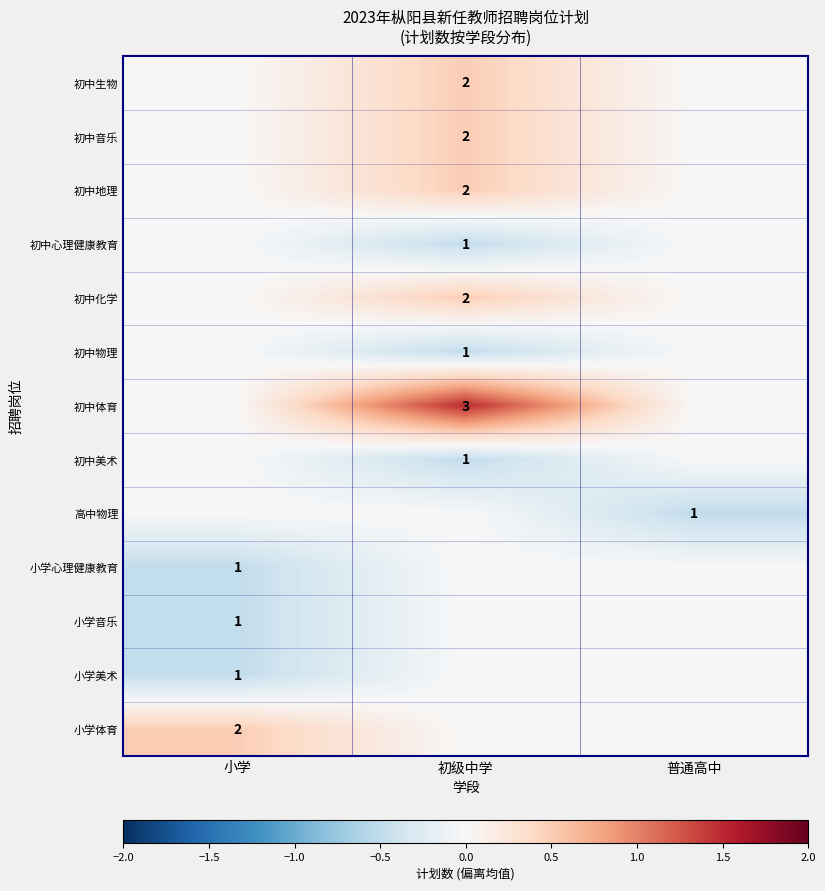

The value of 初中音乐 at 初级中学 is 2. True or false?

True